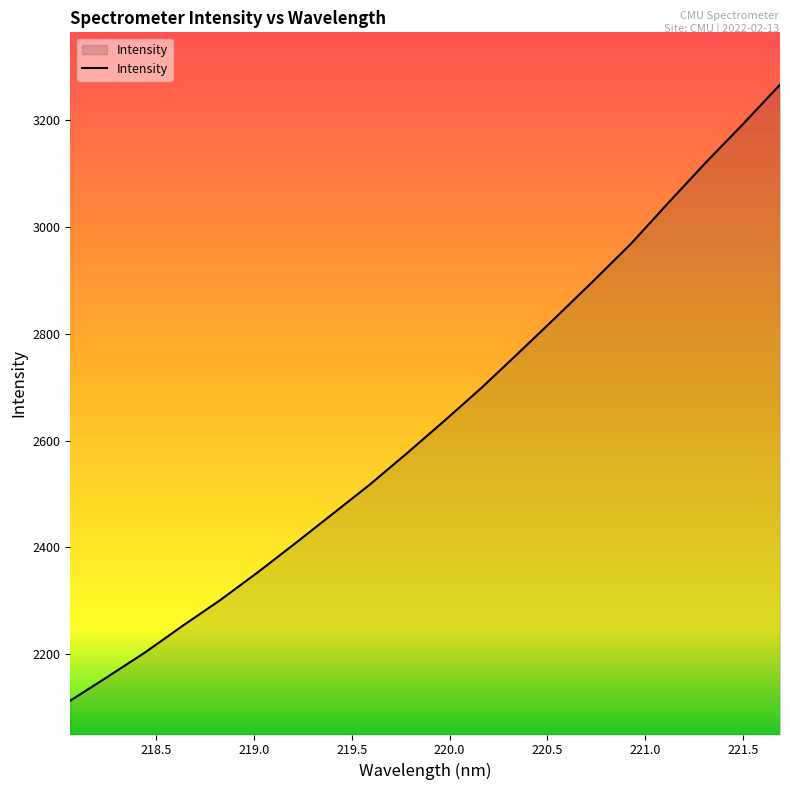

What is the greatest value displayed?

3266.5